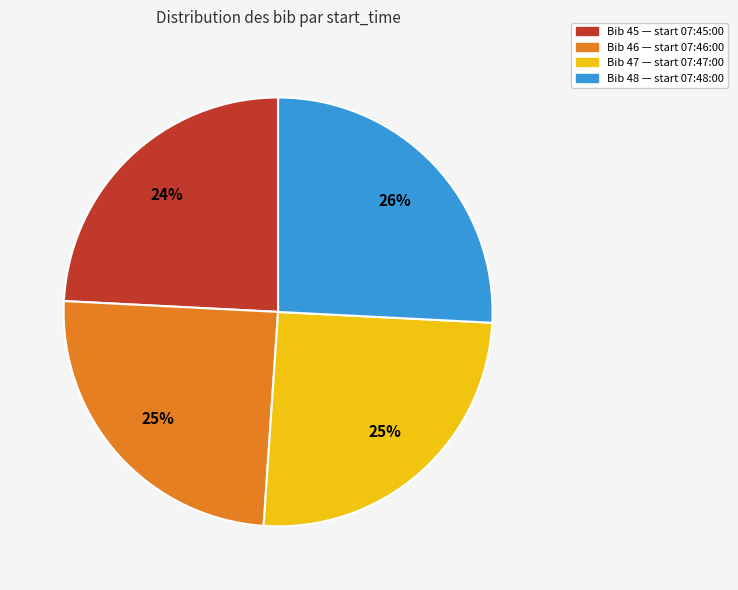

What is the smallest slice in the pie chart?

Bib 45 — start 07:45:00